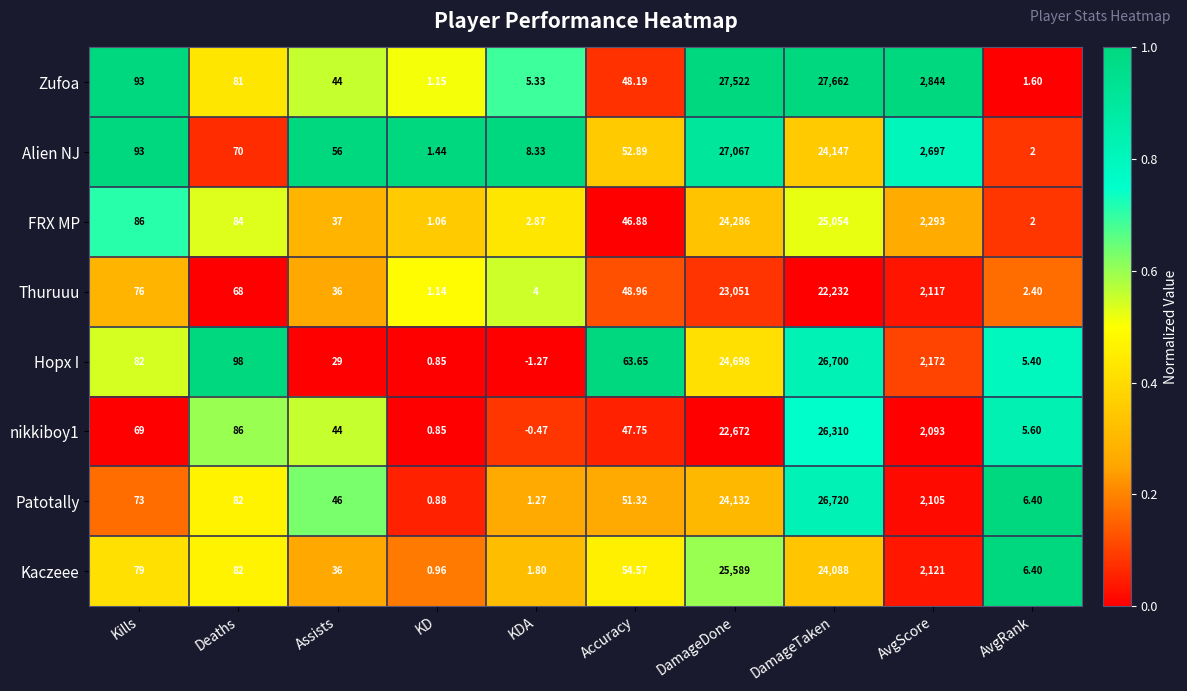

What is the spread (max minus min) of values at Deaths?

30.0